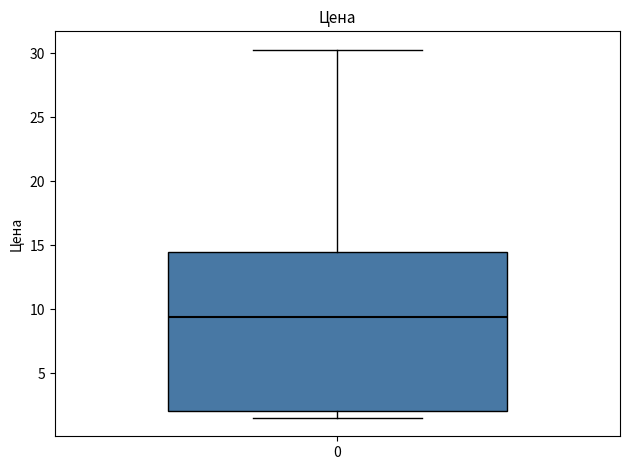

Where is the lower edge of the box at x = 0 on the y-axis? The values are not printed on the chart, so give them approximately, as read against the axis.

2.0